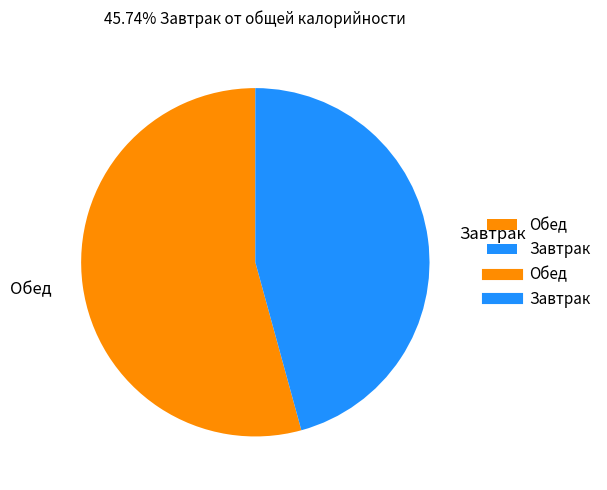

Which category has the smallest portion of the pie?

Завтрак